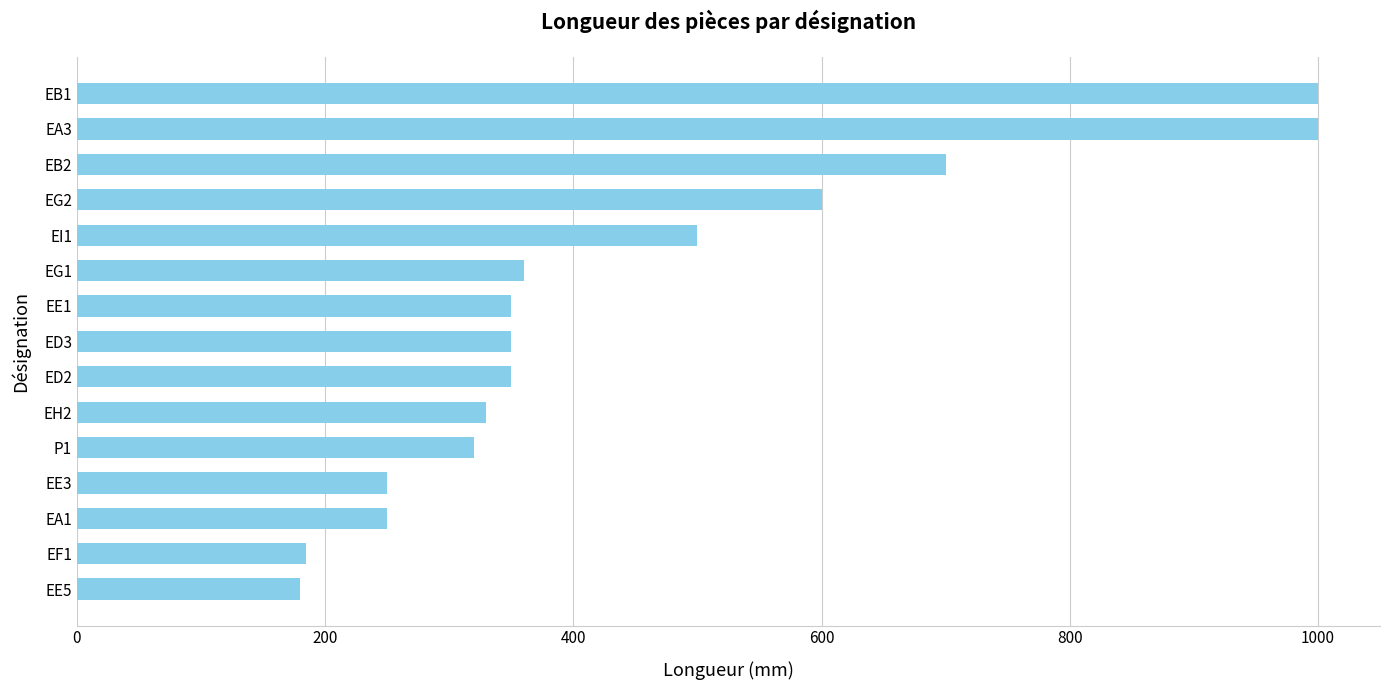

Count the number of categories in the chart.

15